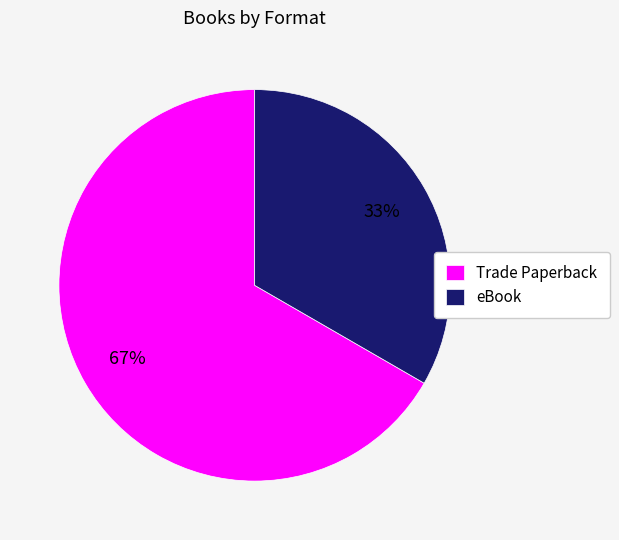

Is there a majority slice in this chart?

Yes